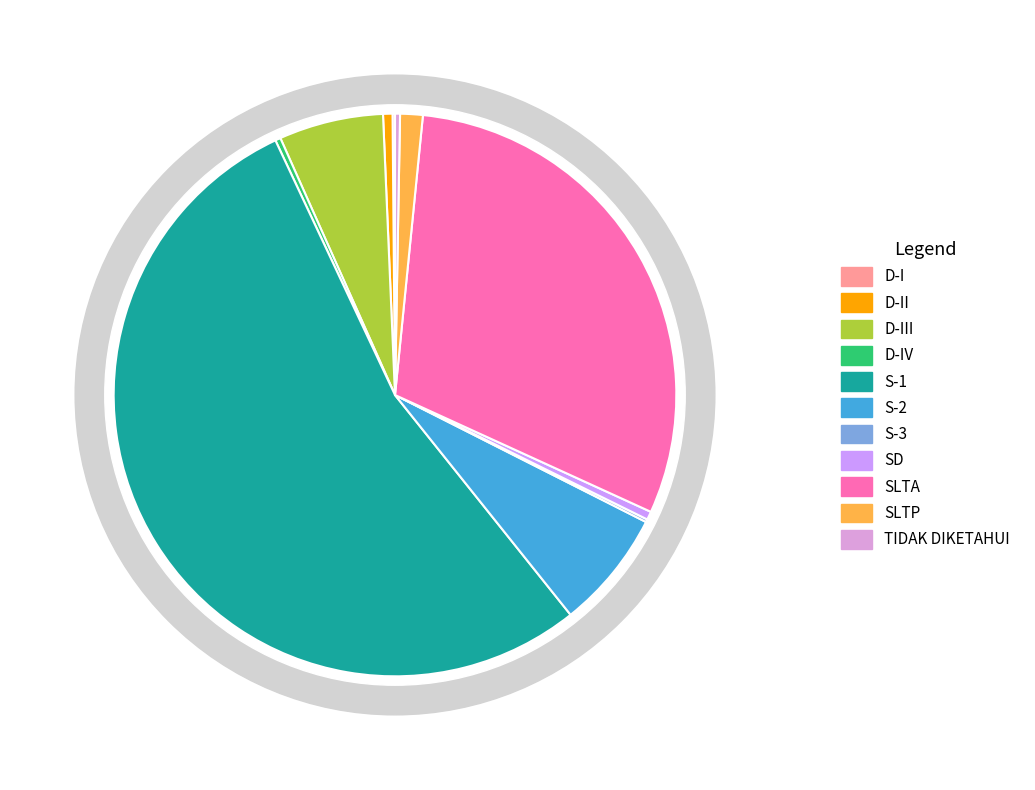

Is it true that D-III is 13% of the pie?

False